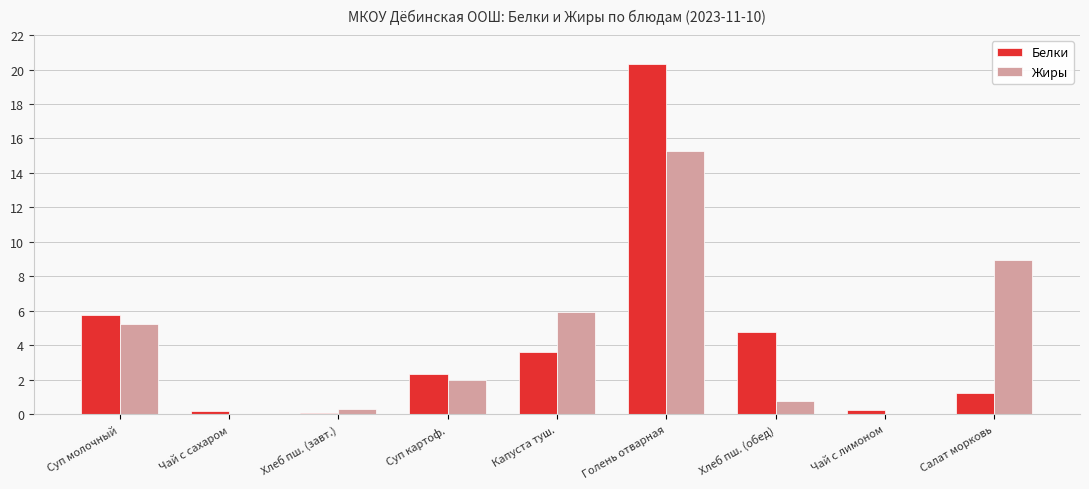

At which category is the sum across all series the highest?

Голень отварная